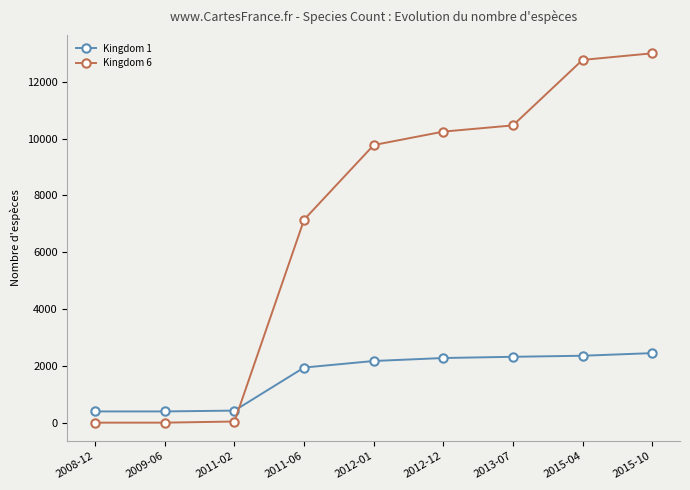

What are all the series names shown in the legend?

Kingdom 1, Kingdom 6